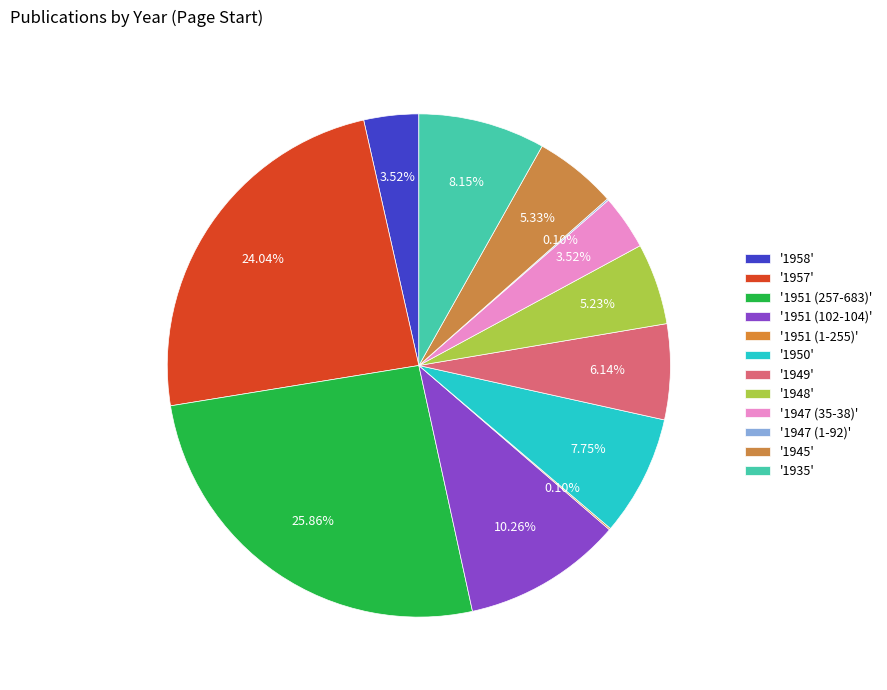

Count the number of slices in the pie.

12